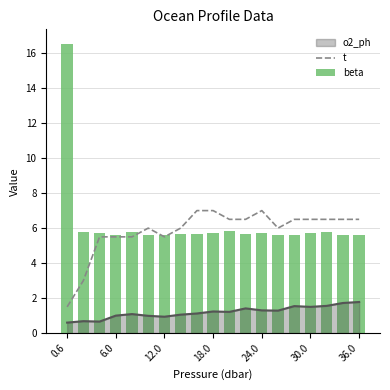

How many bars are there in each group?

2